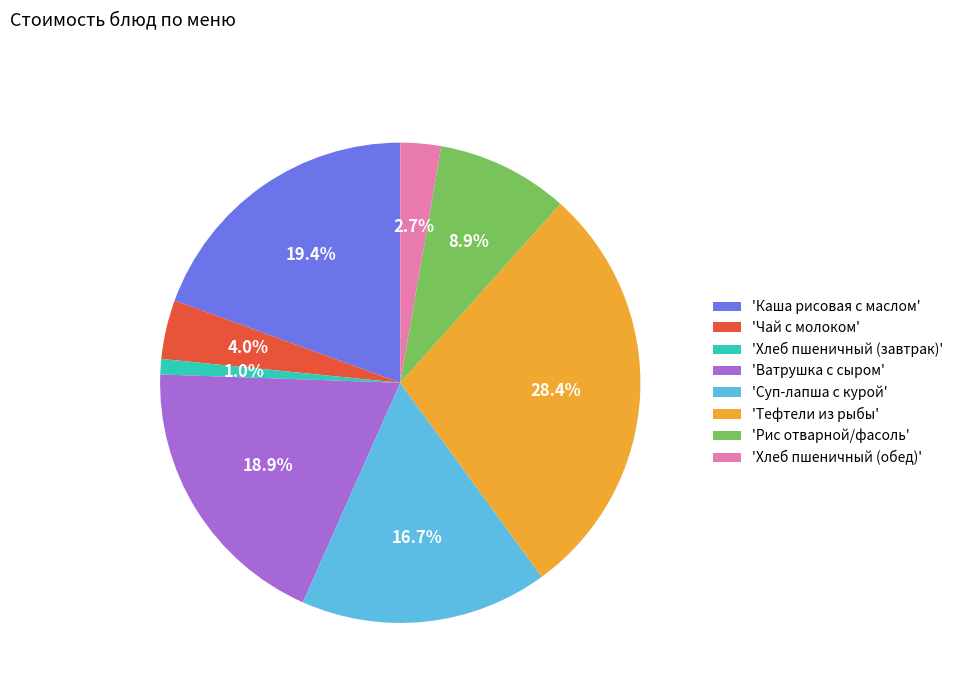

How much of the chart is everything except 'Чай с молоком'?

96.0%